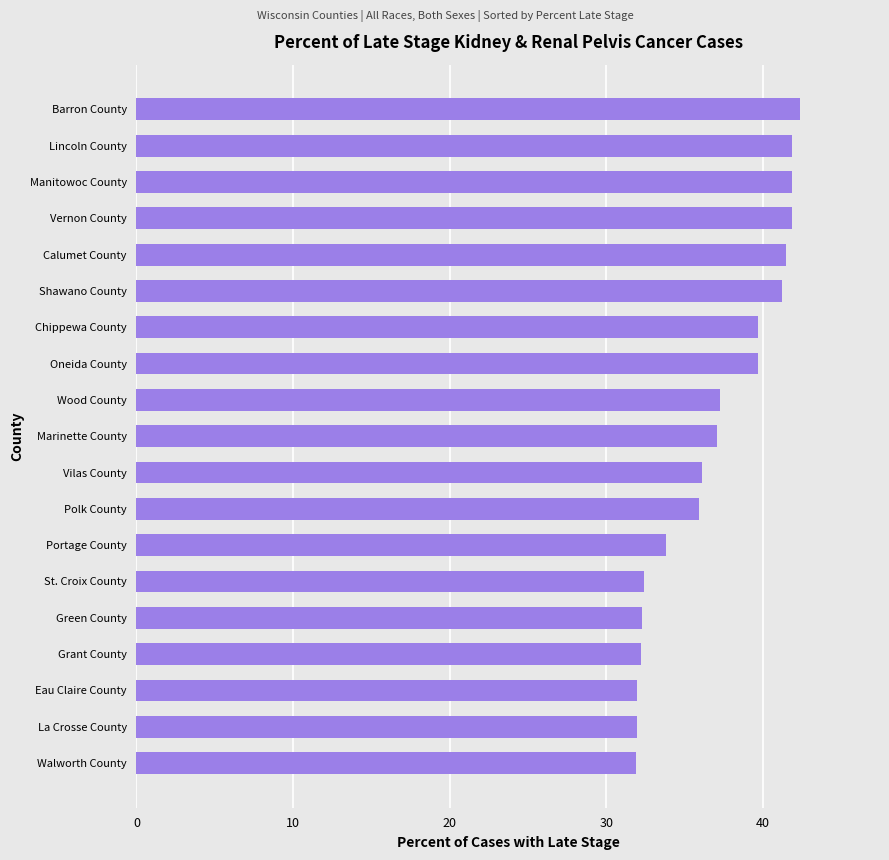

Approximately how many times larger is the value at Vilas County compared to St. Croix County?

1.1